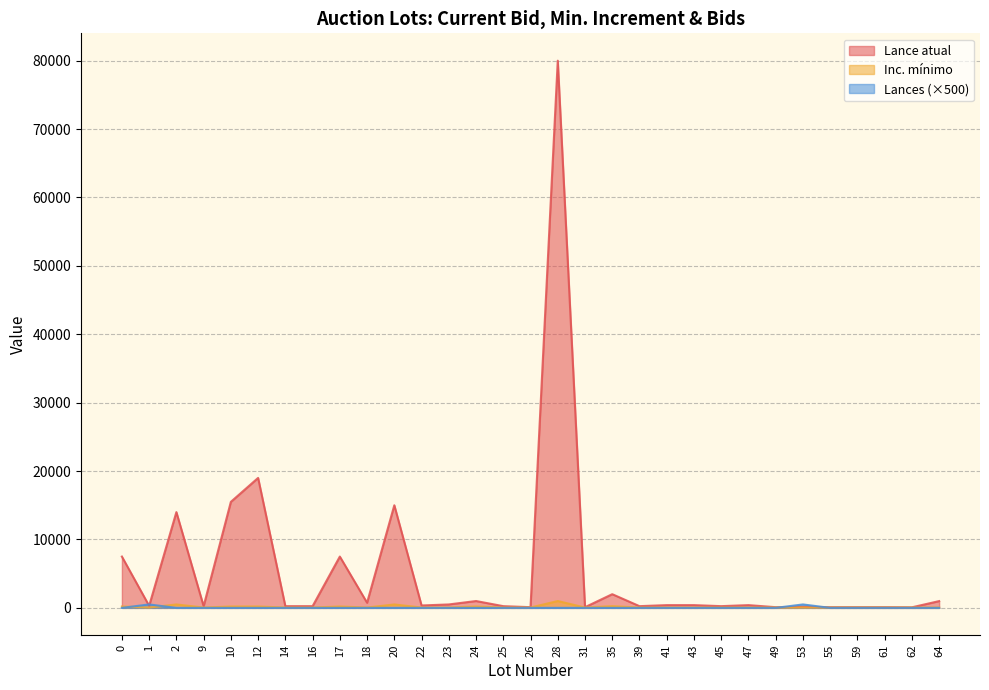

True or false: Lance atual has more than 0 interior local peaks.

True